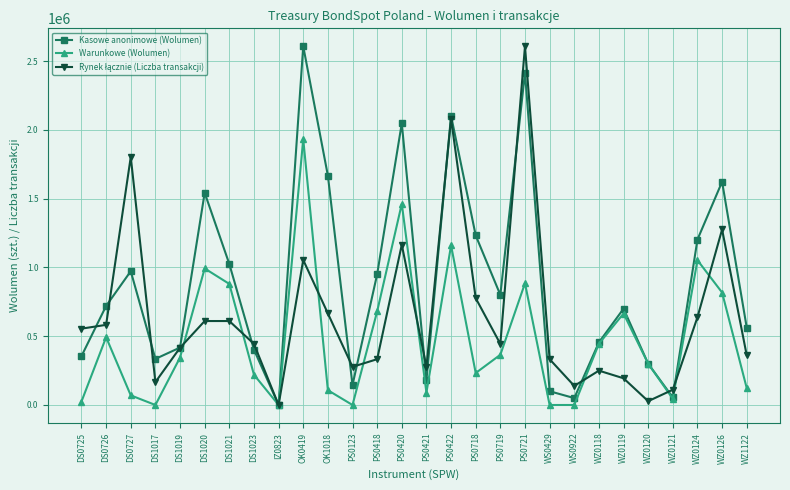

Which series changed the most between DS1017 and PS0719?

Kasowe anonimowe (Wolumen)